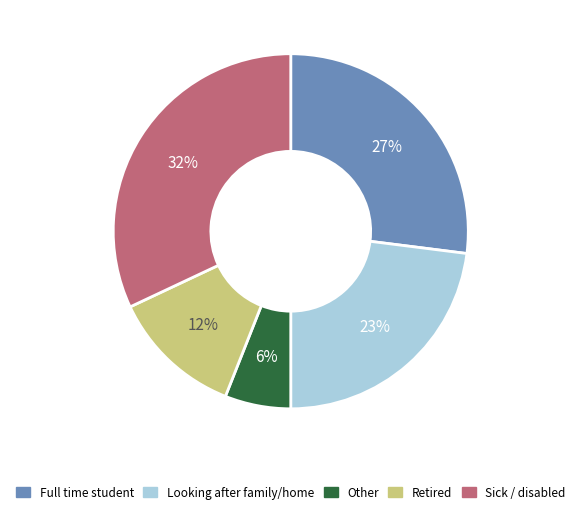

To the nearest percent, what is the average slice percentage?

20%